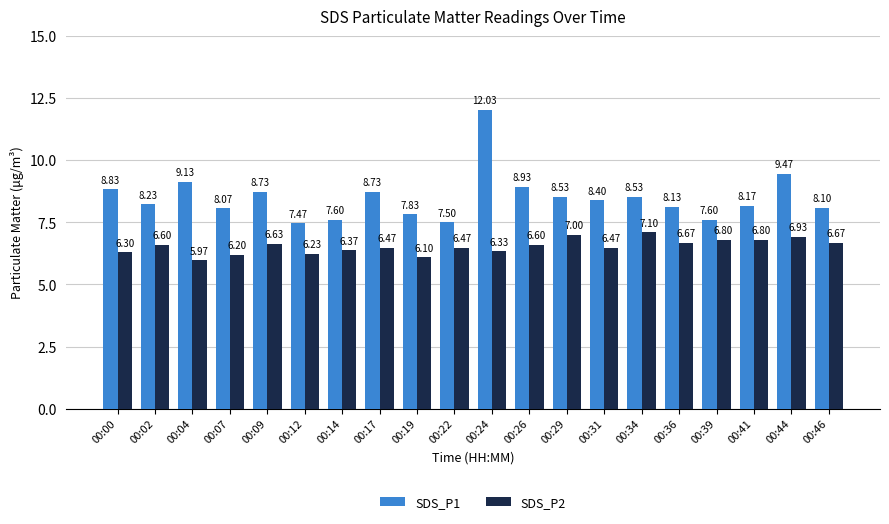

The value of SDS_P2 at 00:39 is 6.8. True or false?

True